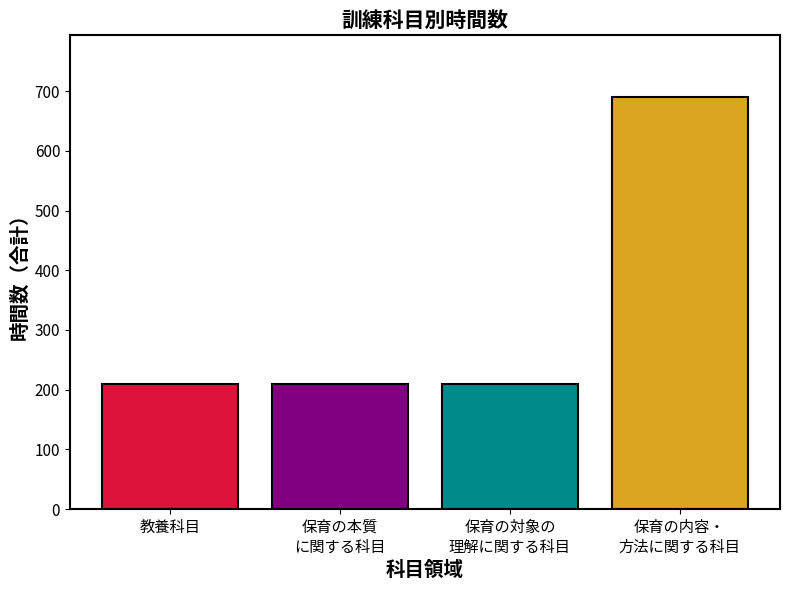

What is the difference between the maximum and minimum values?

480